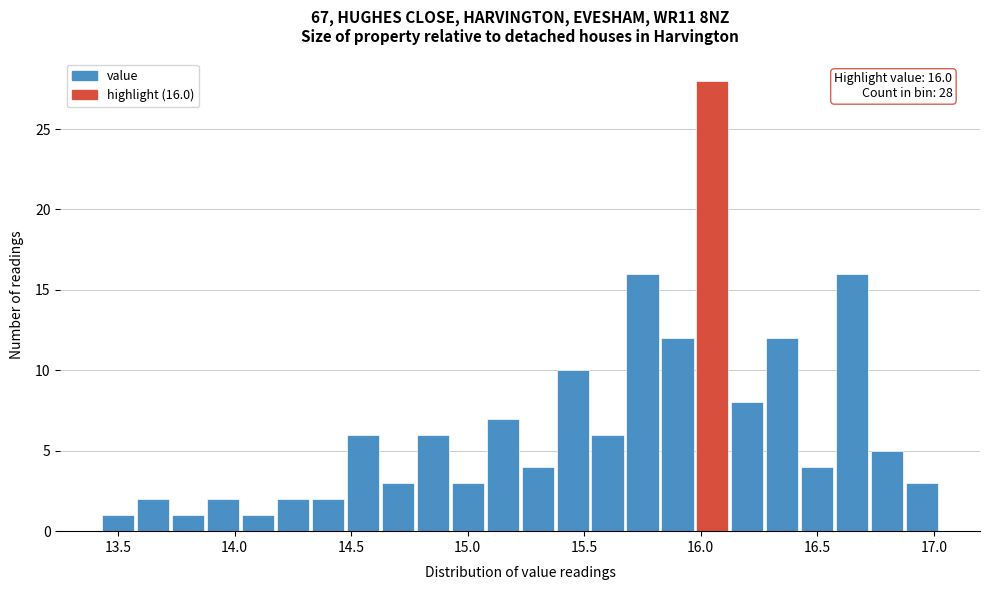

Around what value on the x-axis is the tallest bar? Give the approximate position of its centre, as read against the axis.

16.05